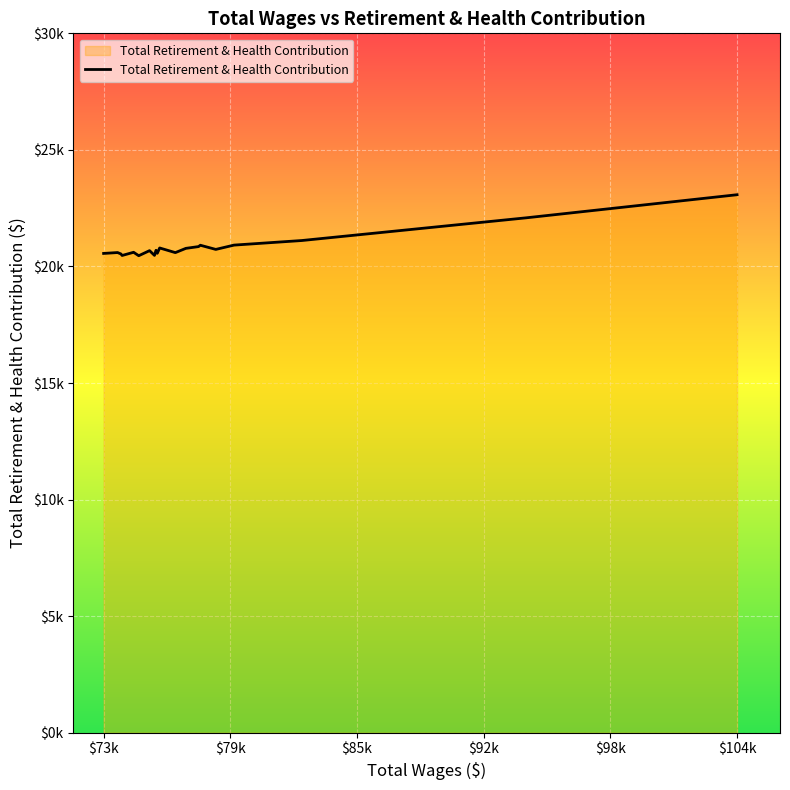

Reading left to right, transcribe all the data shown in this chart.

20601	20639	20579	20513	20650	20503	20721	20517	20737	20606	20836	20636	20819	20895	20953	20774	20959	21156	22132	23124